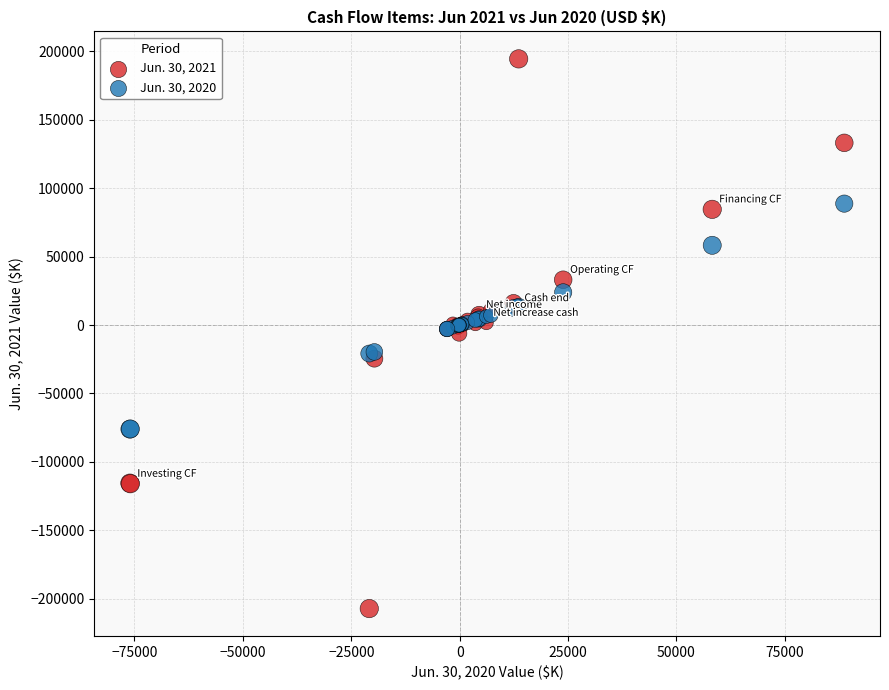

What are all the series names shown in the legend?

Jun. 30, 2021, Jun. 30, 2020